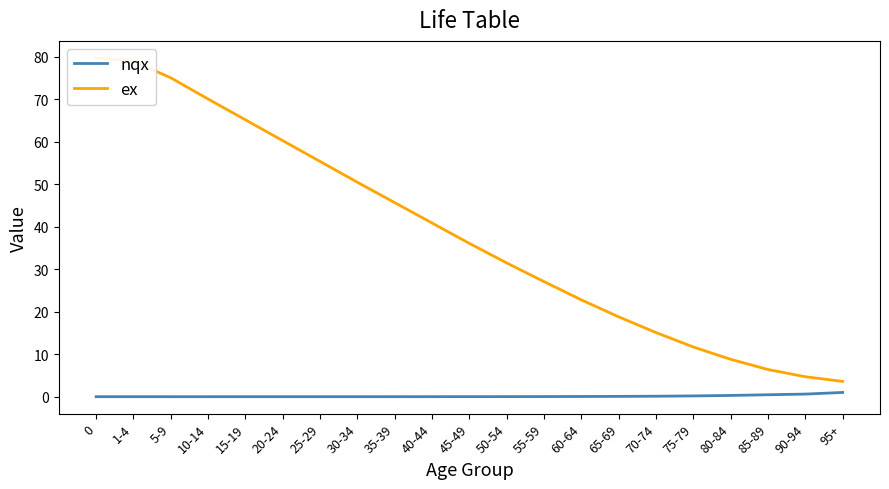

The value of ex at 60-64 is 22.8. True or false?

True